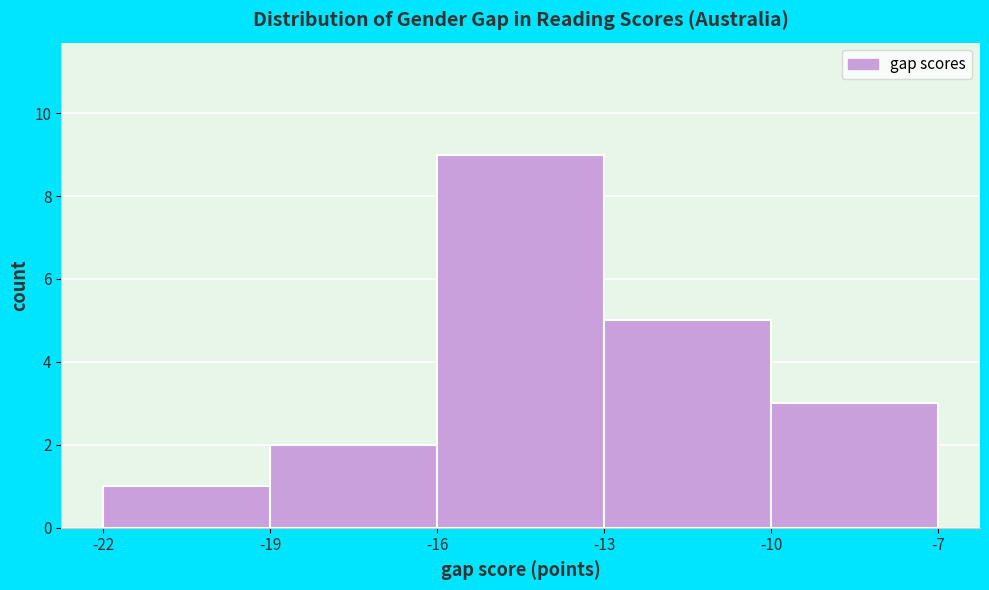

Reading left to right, transcribe this chart: for each bar, give the range it covers on the x-axis and its height. The values are not printed on the chart, so give them approximately, as read against the axis.

-22 to -19: 1
-19 to -16: 2
-16 to -13: 9
-13 to -10: 5
-10 to -7: 3